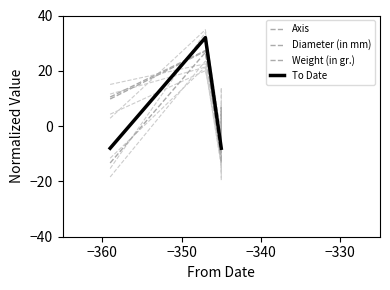

How many lines are shown in the chart?

4